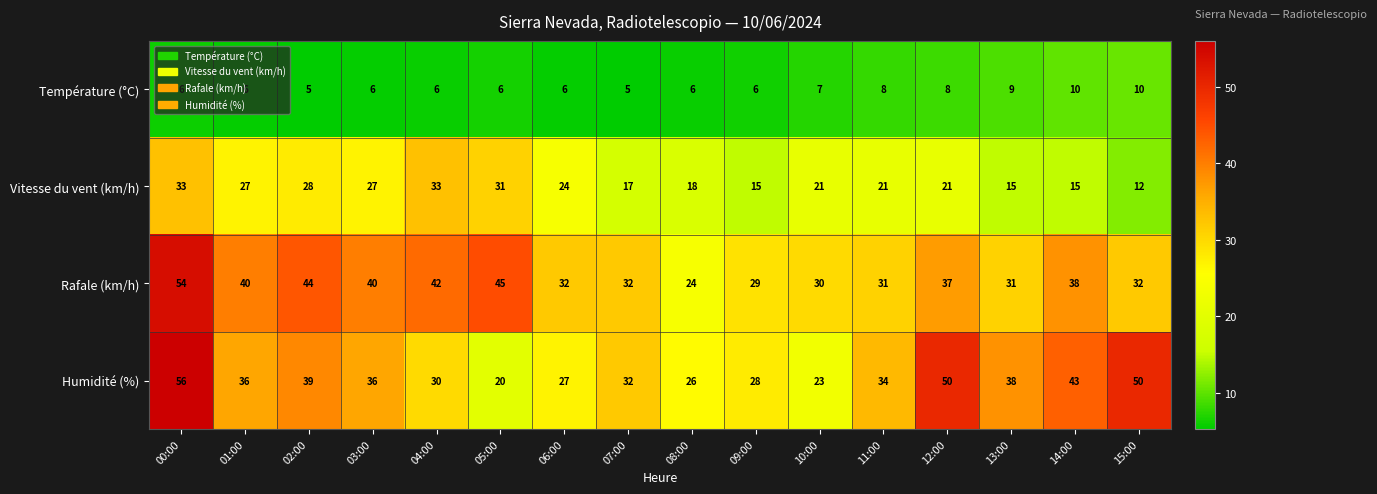

What value does the Humidité (%) series have at 14:00, to the nearest 5?

45